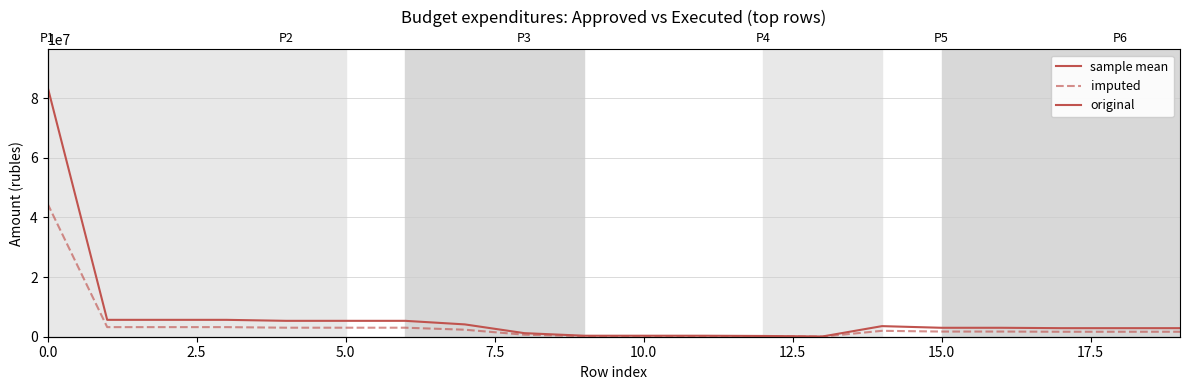

What is the total value across all series at 0.0?

128393277.7